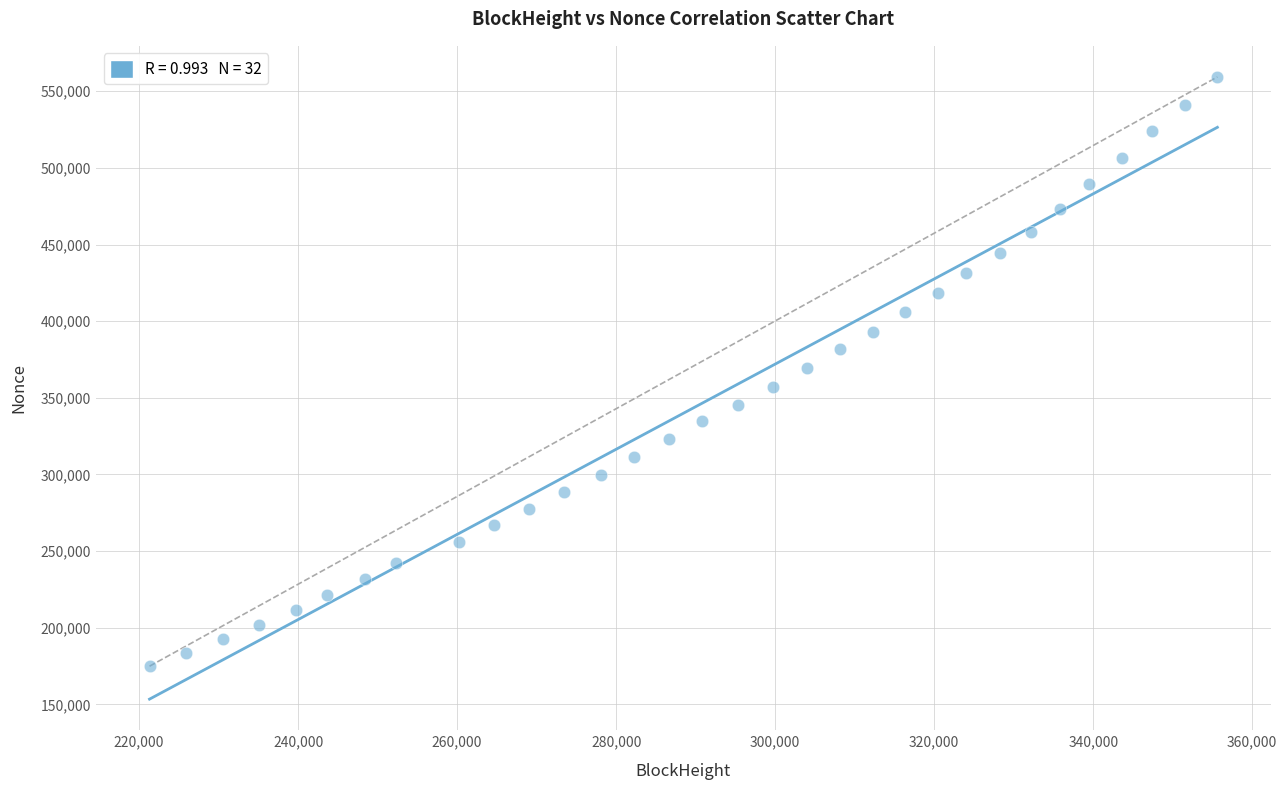

What is the range of Y values (max minus min)?

384410